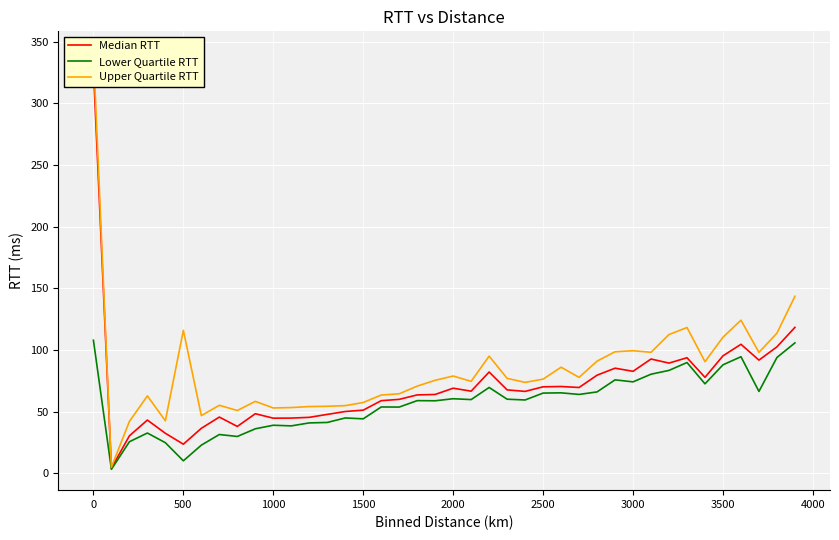

How many interior local valleys does the Median RTT series have?

11